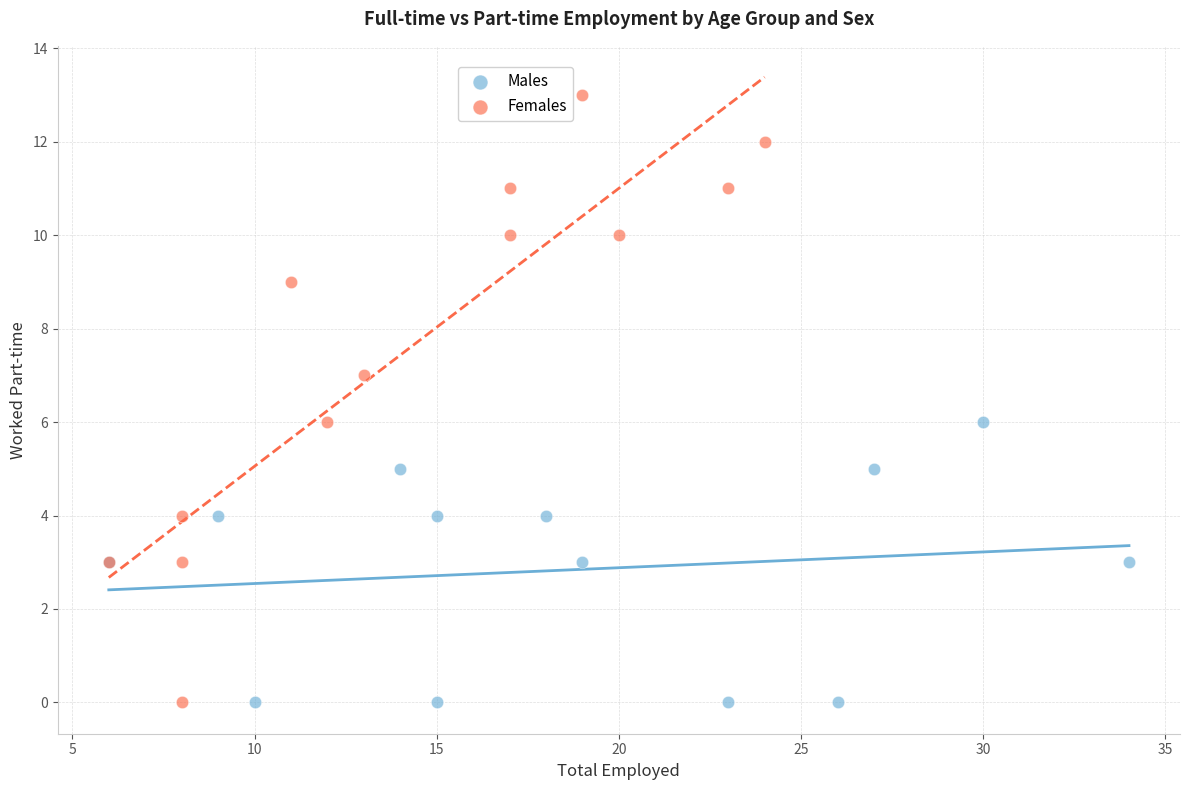

What are all the series names shown in the legend?

Males, Females